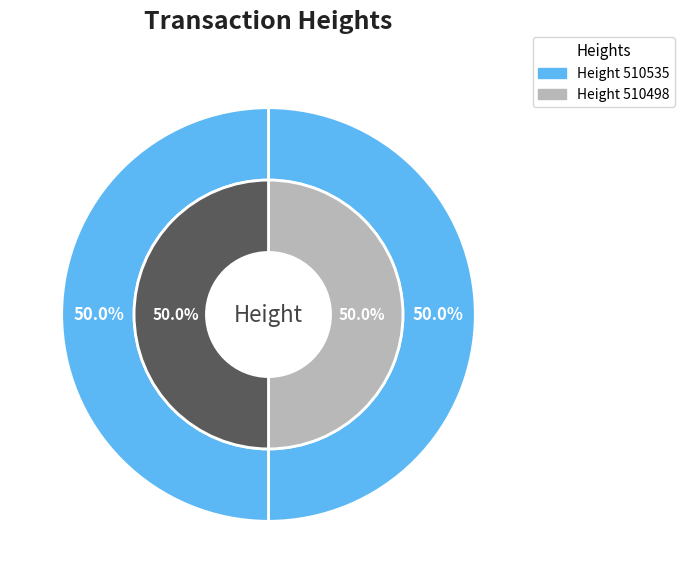

What is the change in value from 510535 to 510498?

-37